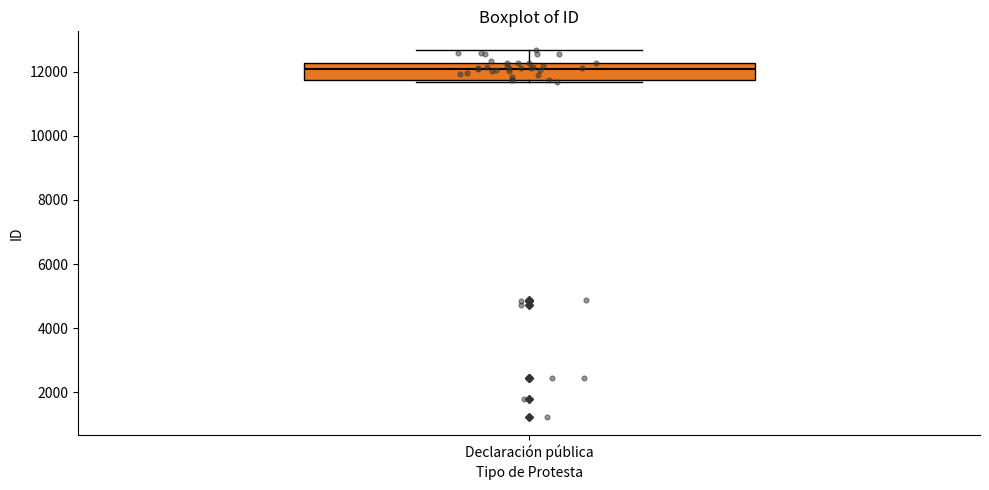

Read this box plot against the y-axis: the position of the median line, the range covered by the box, and the ends of both whiskers. The values are not printed on the chart, so give them approximately, as read against the axis.

median 12000, box 11800 to 12200, whiskers 11600 to 12600